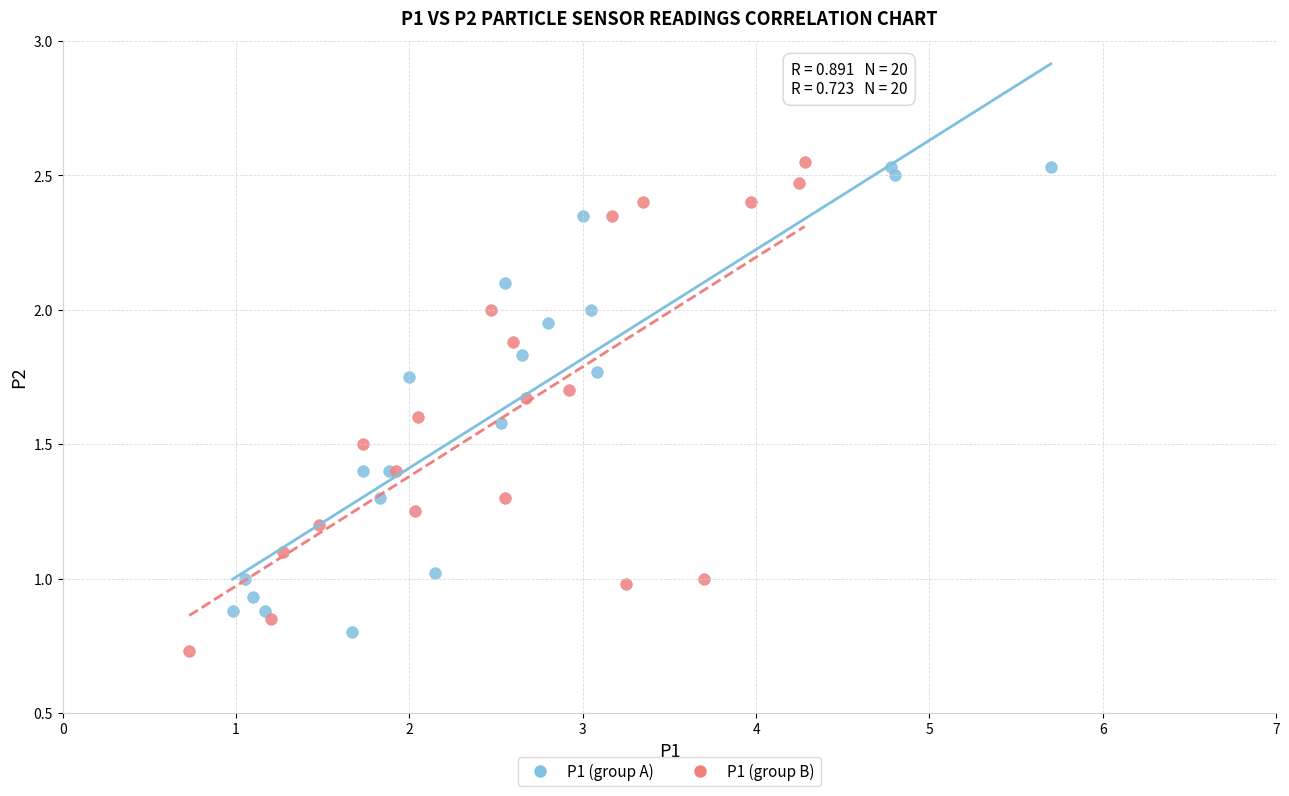

Which series contains the highest Y value?

P1 (group B)